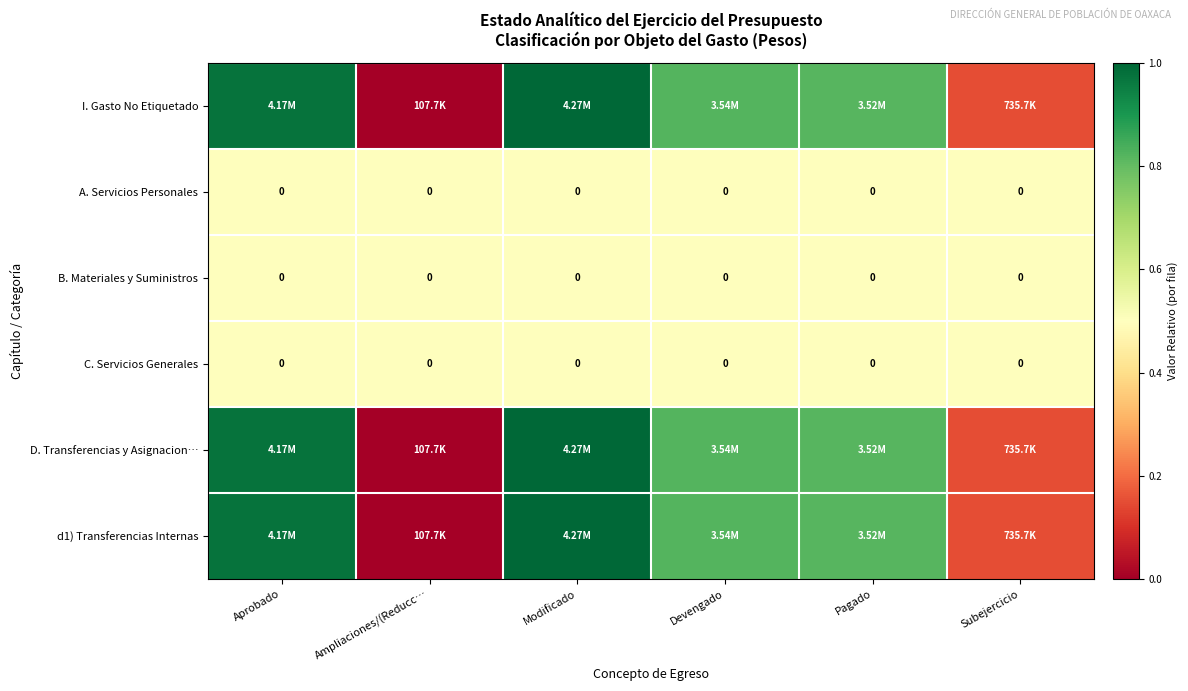

The B. Materiales y Suministros series shows 0.8 at Ampliaciones/(Reducc…. True or false?

False